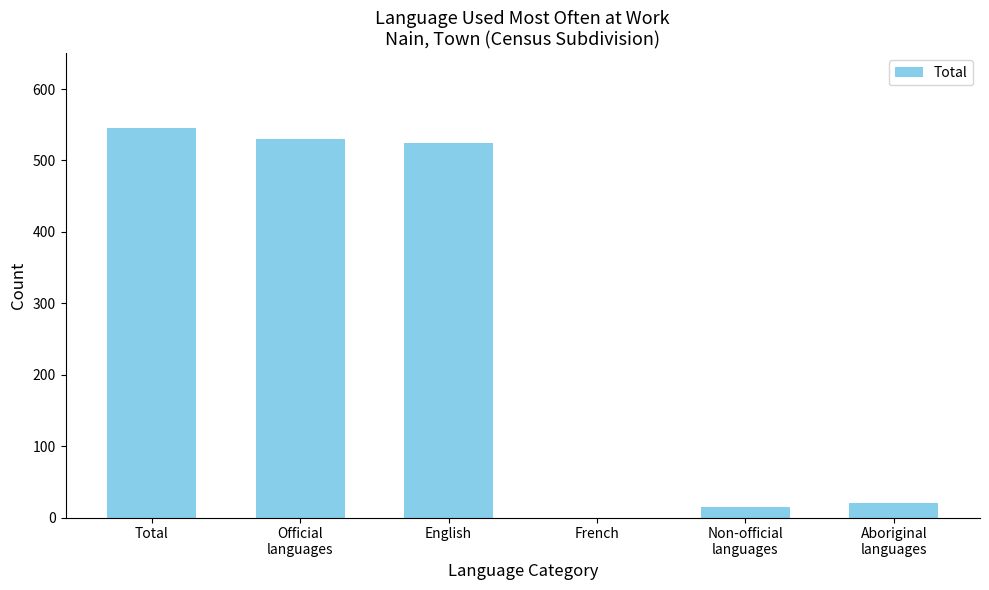

Count the number of data series in this chart.

1